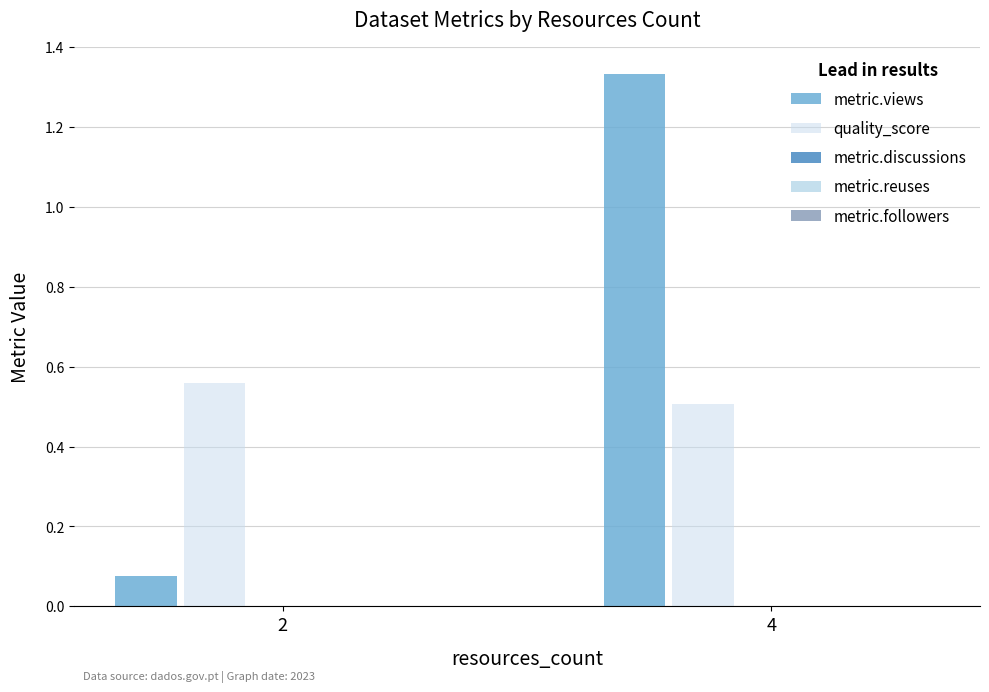

How many bars are there in total?

4